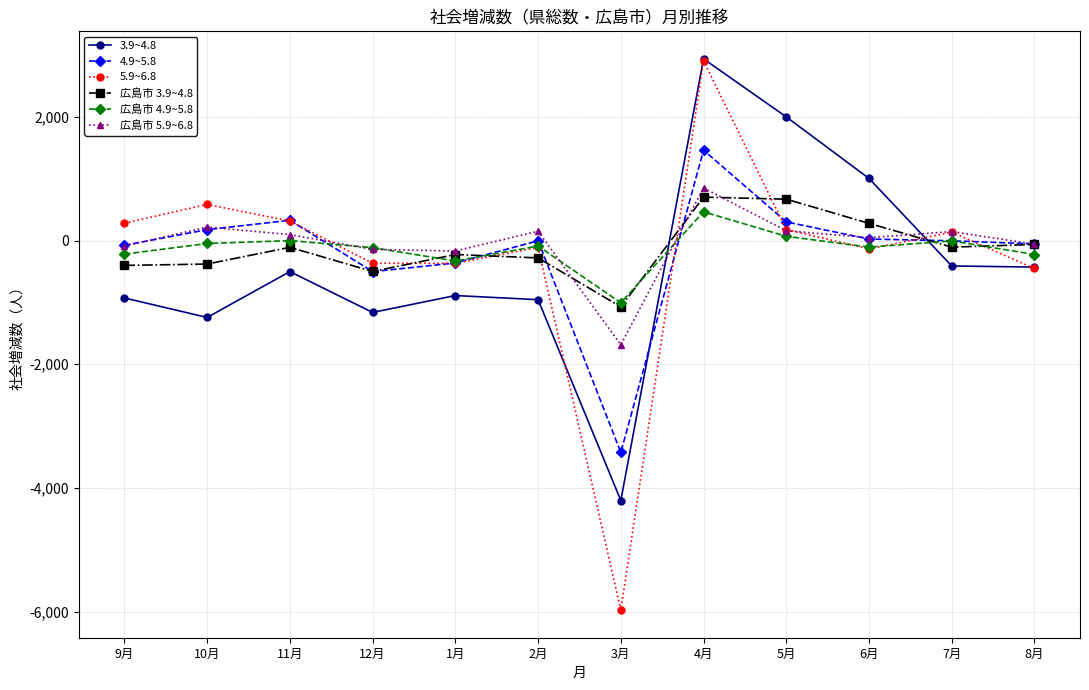

What is the average value of the 広島市 5.9~6.8 series?

-40